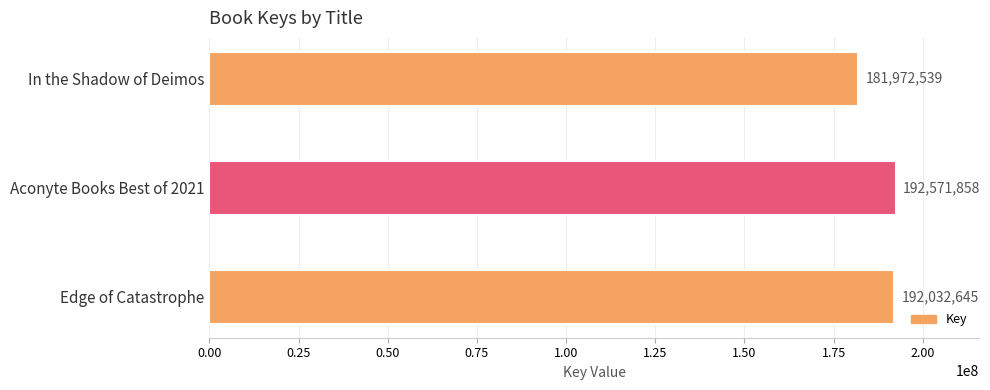

Reading bottom to top, list all the values displayed in this chart.

Edge of Catastrophe=192032645	Aconyte Books Best of 2021=192571858	In the Shadow of Deimos=181972539